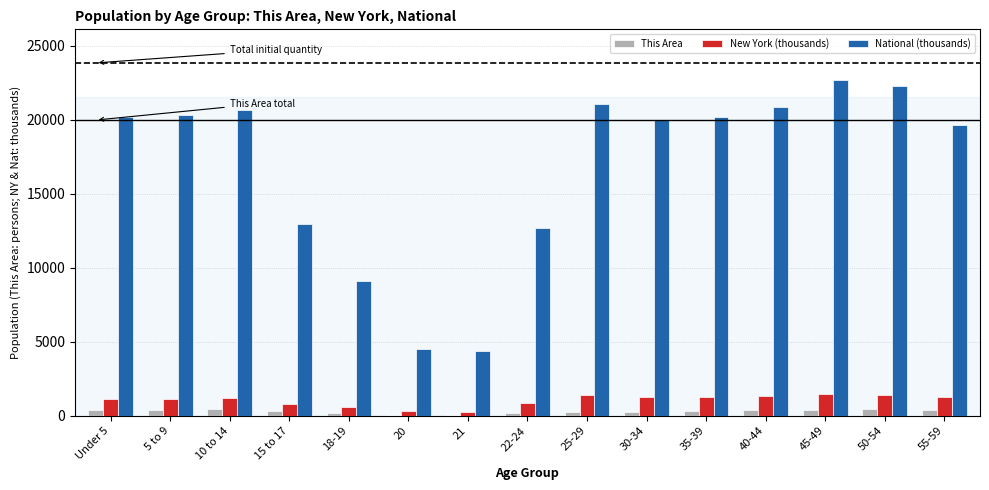

What is the greatest value displayed?

22708.6